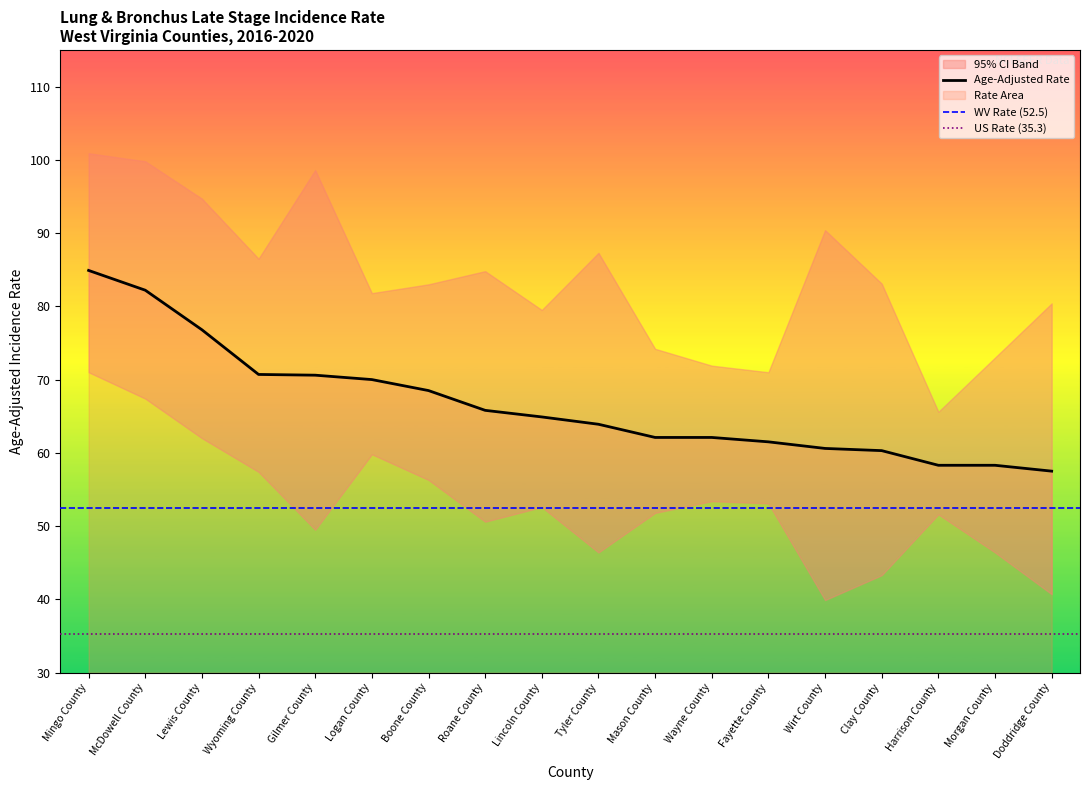

List the series in order of their peak value, highest first.

Upper 95% CI, Age-Adjusted Rate, Lower 95% CI